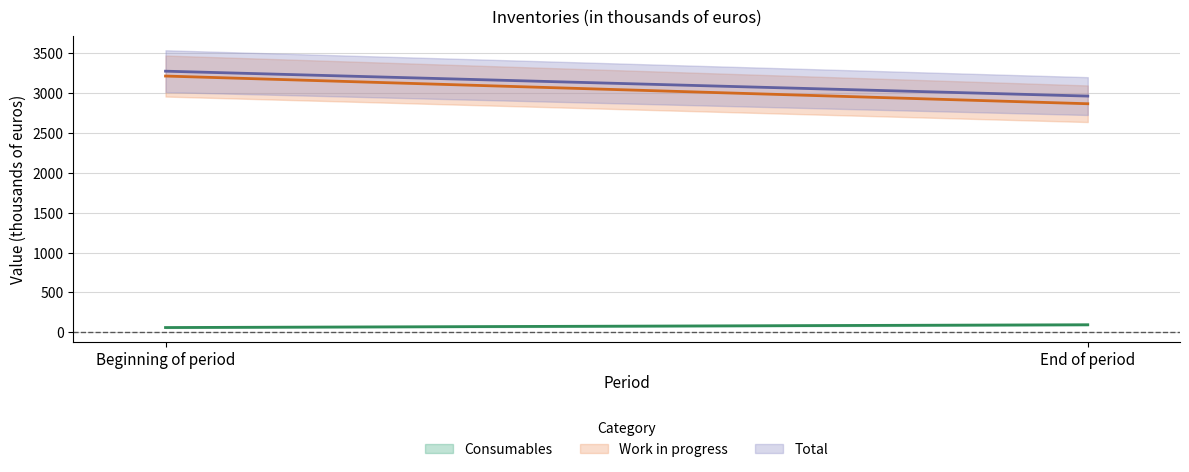

Rank the series at End of period from highest to lowest value.

Total, Work in progress, Consumables